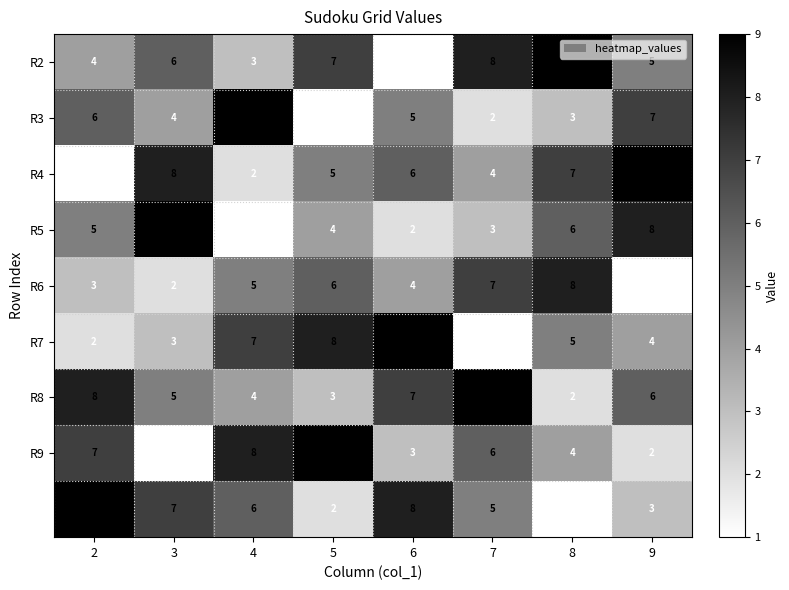

At how many categories does at least one series exceed 6?

8